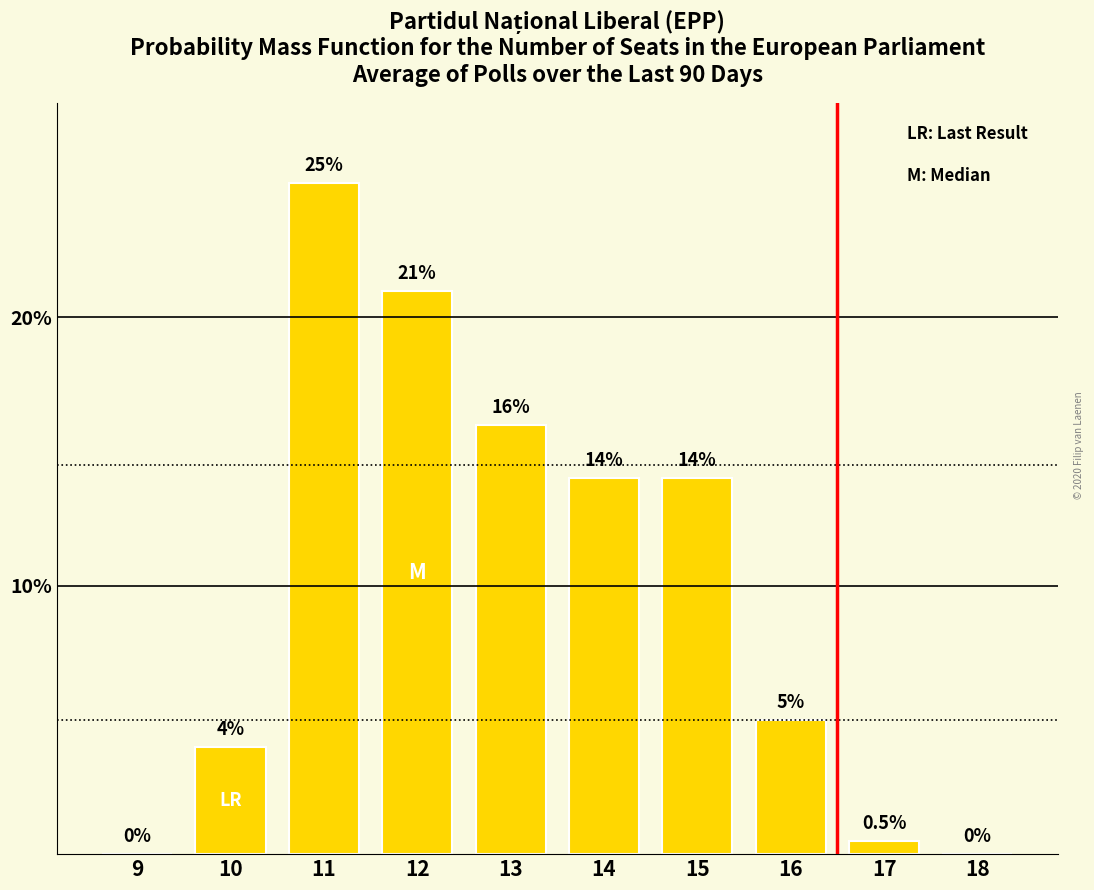

Where does the data first go above 14?

11